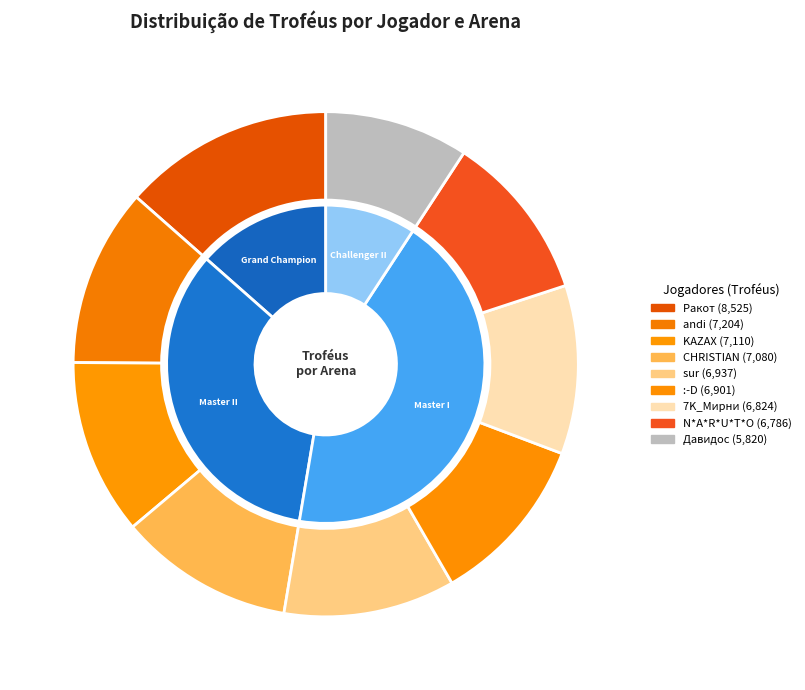

Is sur the majority of the pie?

No